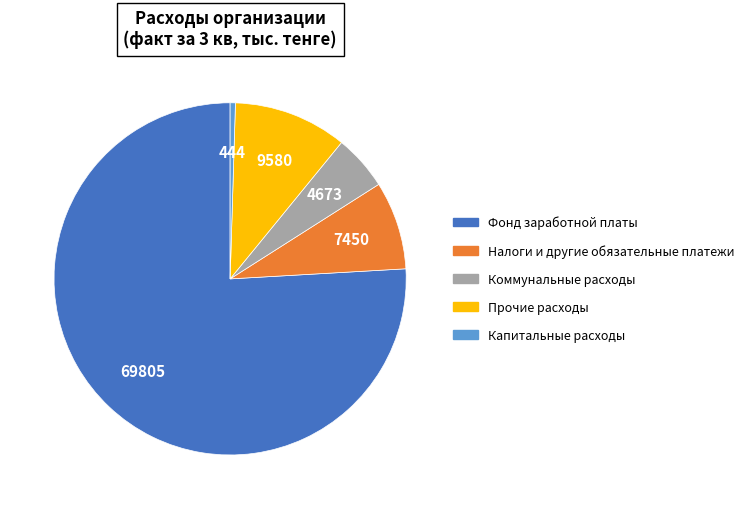

Between Фонд заработной платы and Прочие расходы, which is larger?

Фонд заработной платы